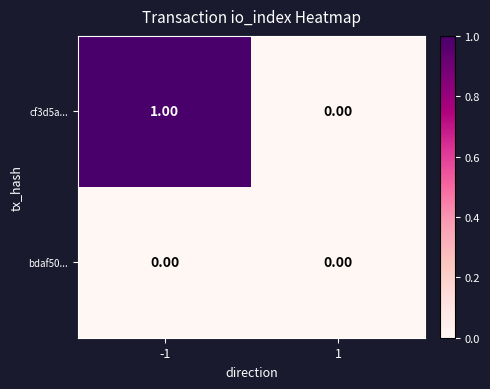

Rank the categories by cf3d5a... value from lowest to highest.

1, -1